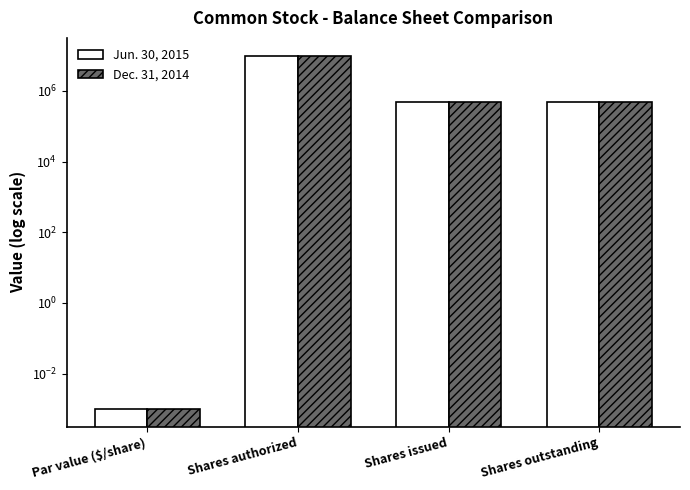

Reading left to right, what are all the values shown in this chart?

Jun. 30, 2015: 0.0	10000000.0	500000.0	500000.0
Dec. 31, 2014: 0.0	10000000.0	500000.0	500000.0